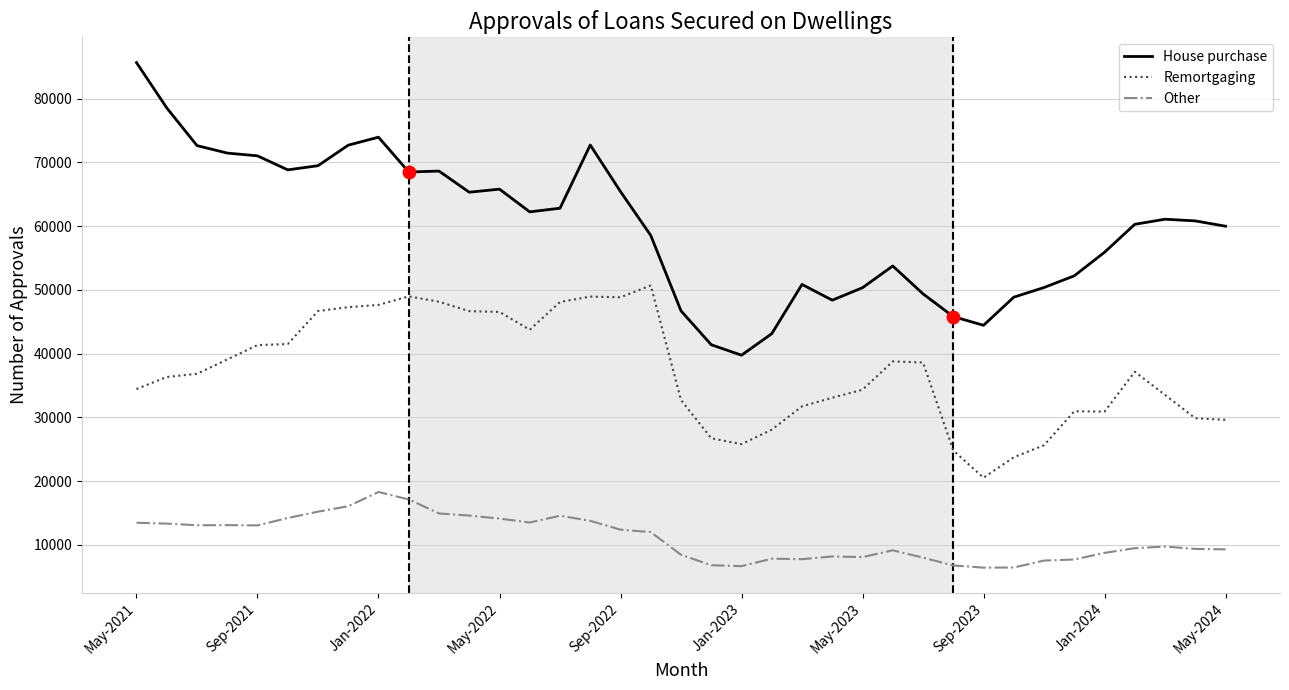

Which series has the widest spread of values?

House purchase